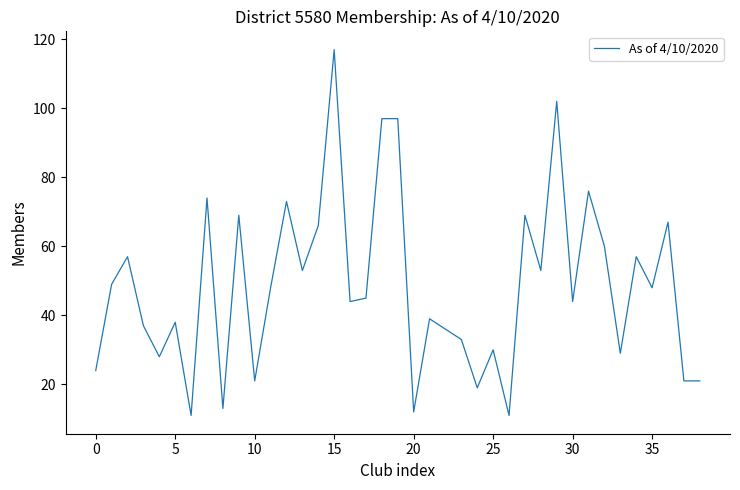

What is the minimum value shown in the chart?

11